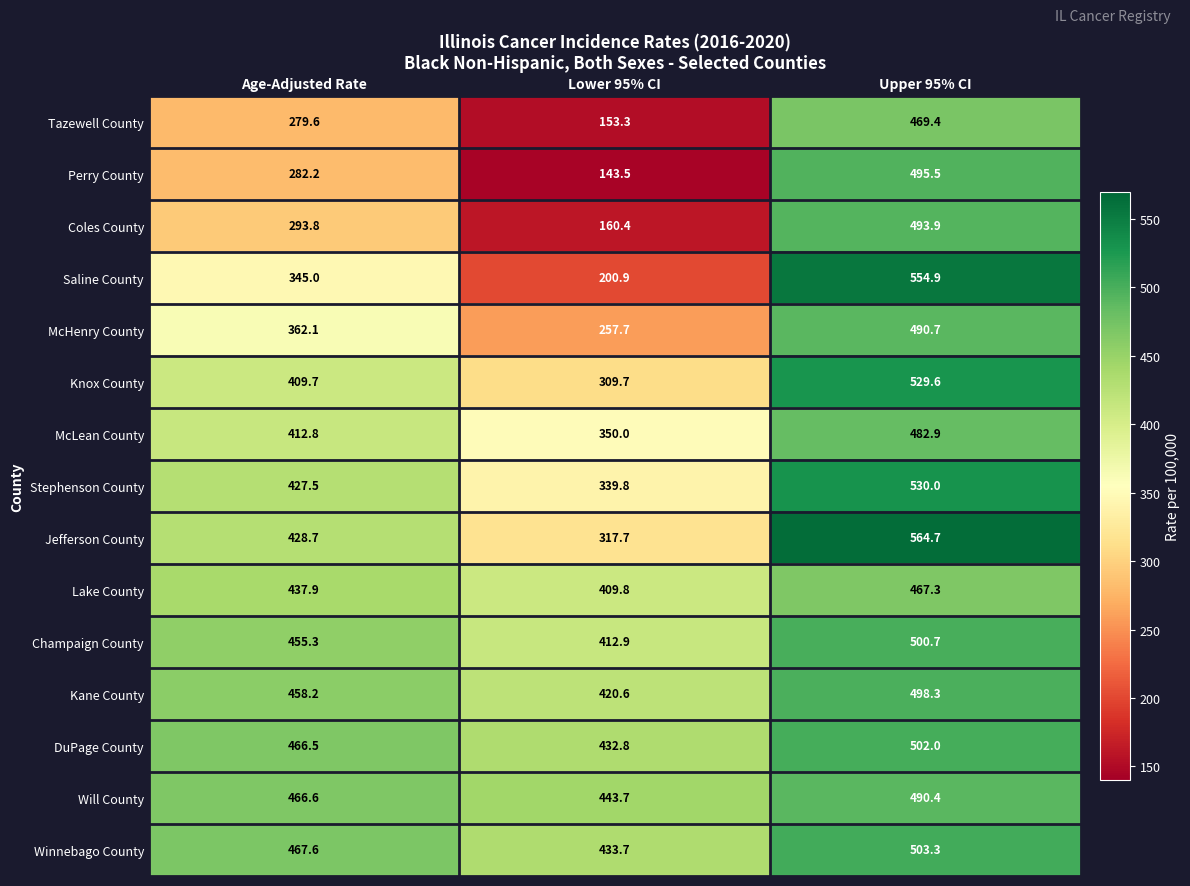

What is the total value across all series at Upper 95% CI?

7573.6